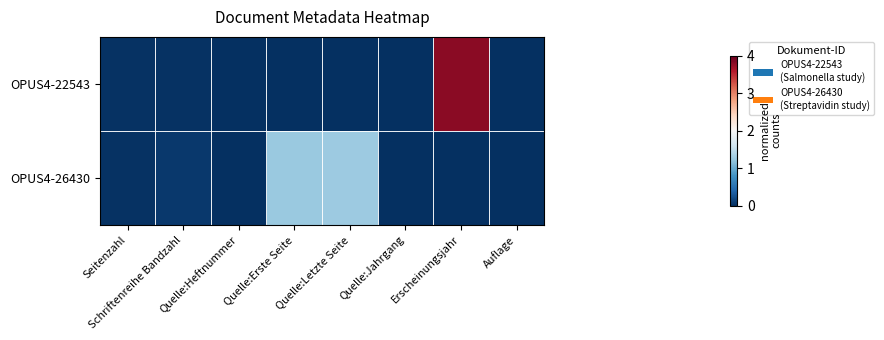

At Quelle:Erste Seite, list the series in order from largest to smallest.

OPUS4-26430, OPUS4-22543